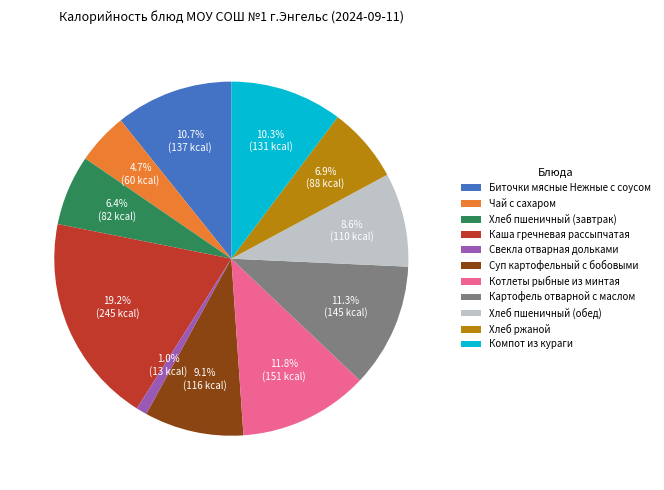

What percentage is NOT represented by Компот из кураги?

89.7%